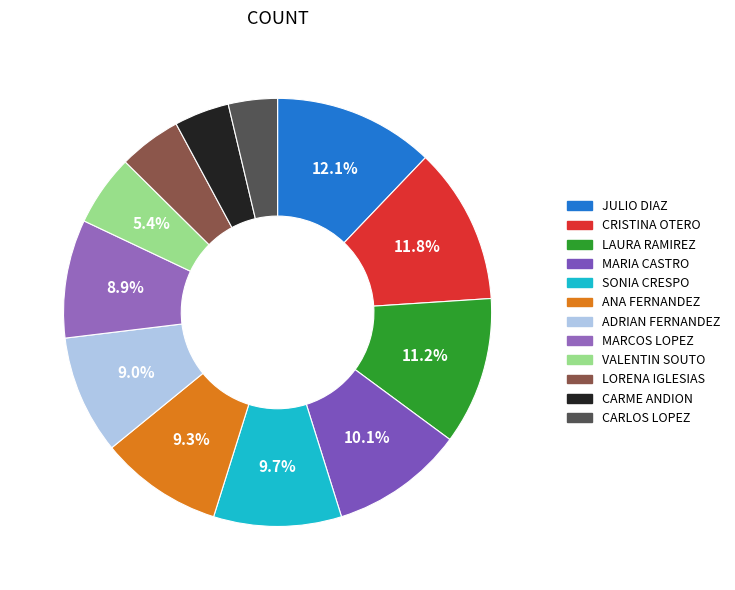

How many slices are in this pie chart?

12